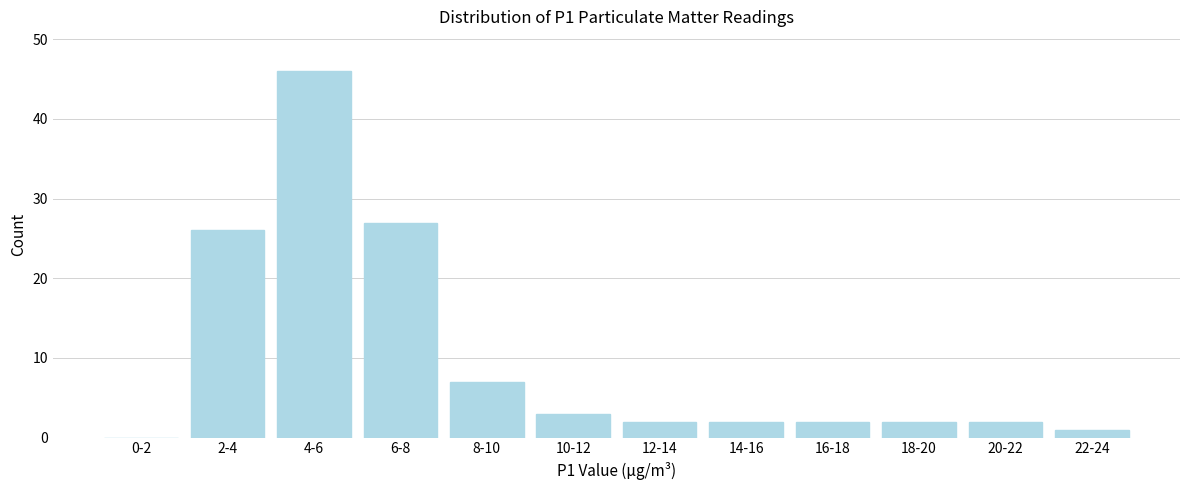

Reading left to right, transcribe all the data shown in this chart.

0-2=0	2-4=26	4-6=46	6-8=27	8-10=7	10-12=3	12-14=2	14-16=2	16-18=2	18-20=2	20-22=2	22-24=1